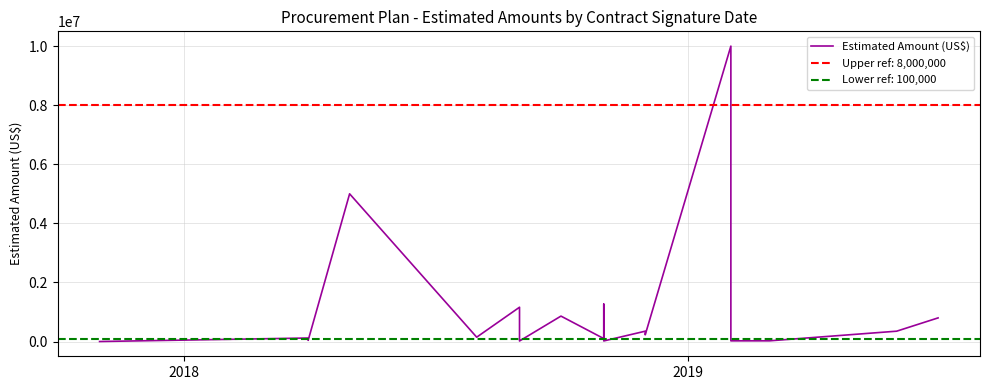

Where is the first local maximum?

2018